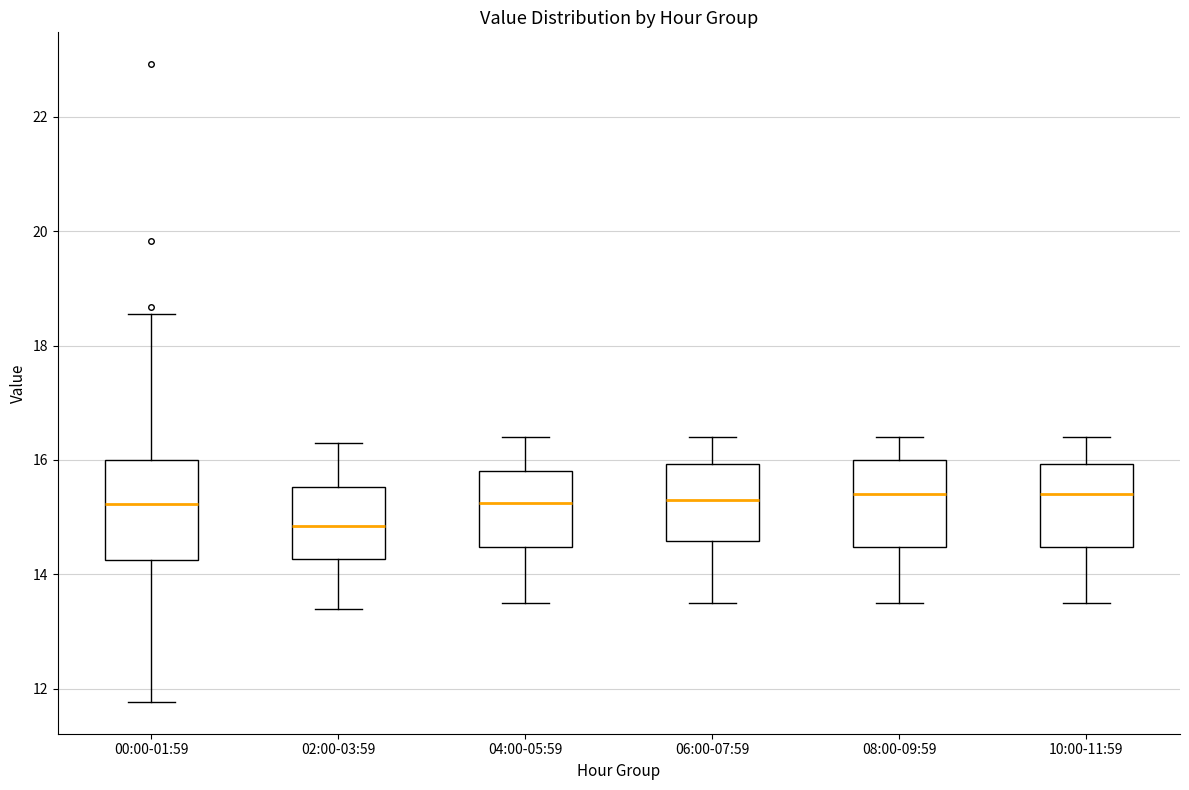

Where is the lower edge of the box for 00:00-01:59 on the y-axis? The values are not printed on the chart, so give them approximately, as read against the axis.

14.2